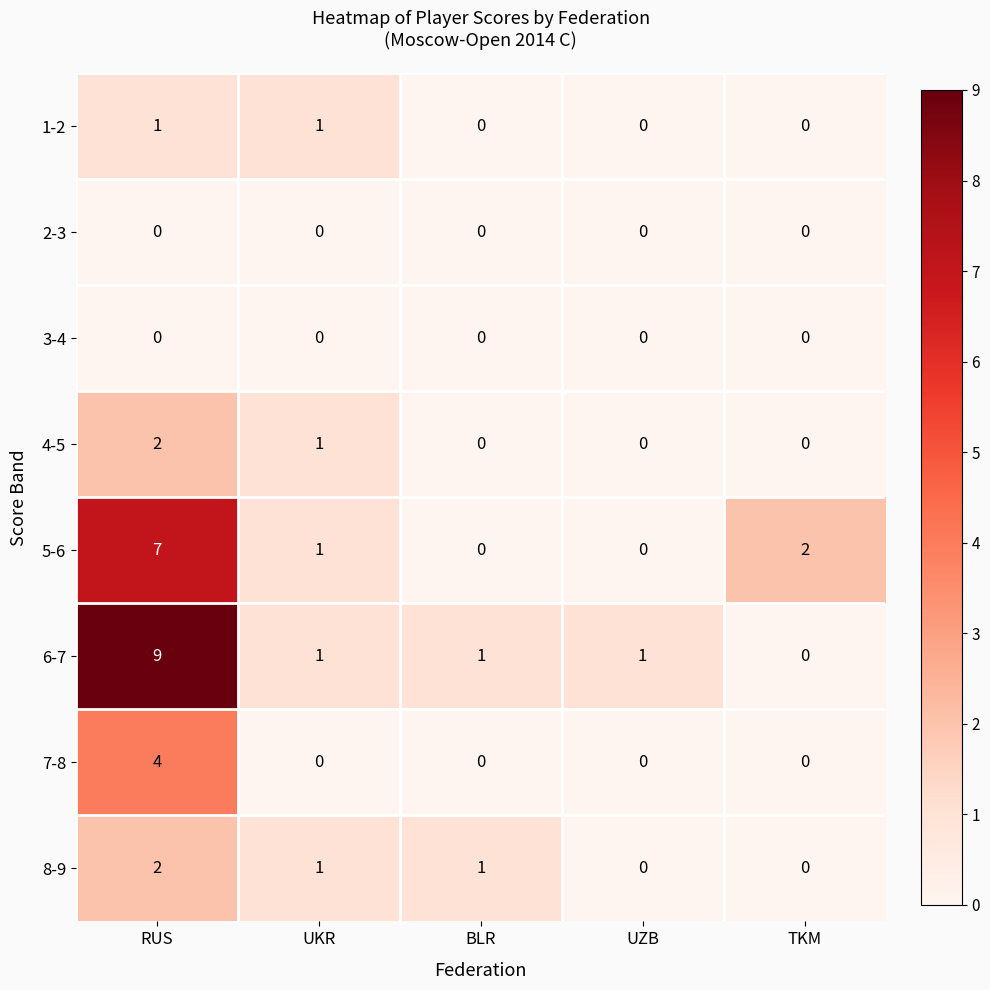

What is the difference between the maximum and minimum values in the 7-8 series?

4